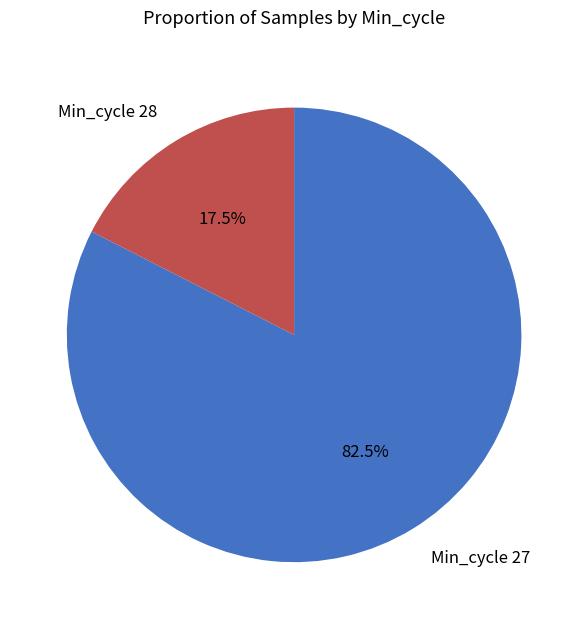

What is the ratio of the value at Min_cycle 27 to the value at Min_cycle 28?

4.7